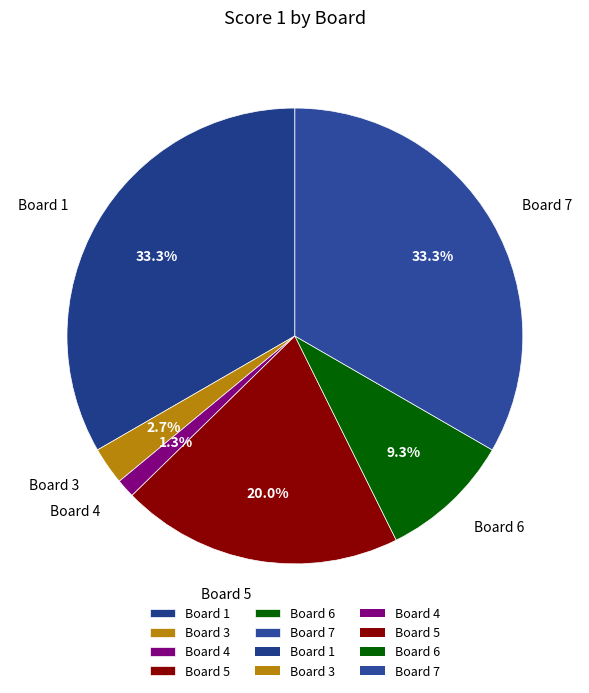

Approximately how many times larger is the value at Board 1 compared to Board 6?

3.6